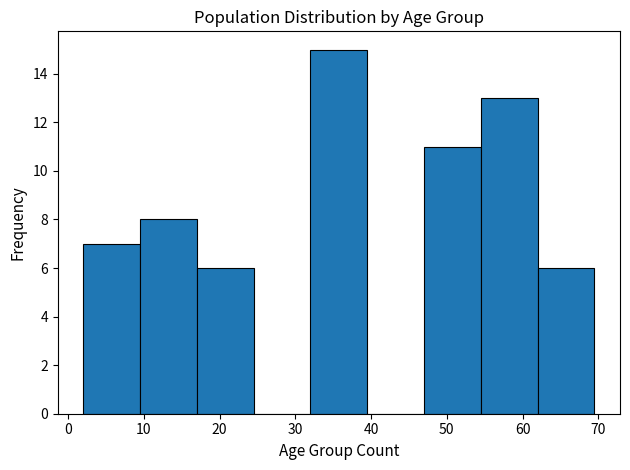

Reading left to right, transcribe this chart: for each bar, give the range it covers on the x-axis and its height. Neither the bar edges nor the heights are printed on the chart, so give them approximately, as read against the axes.

2.0 to 9.5: 7
9.5 to 17.0: 8
17.0 to 24.5: 6
24.5 to 32.0: 0
32.0 to 39.5: 15
39.5 to 47.0: 0
47.0 to 54.5: 11
54.5 to 62.0: 13
62.0 to 69.5: 6